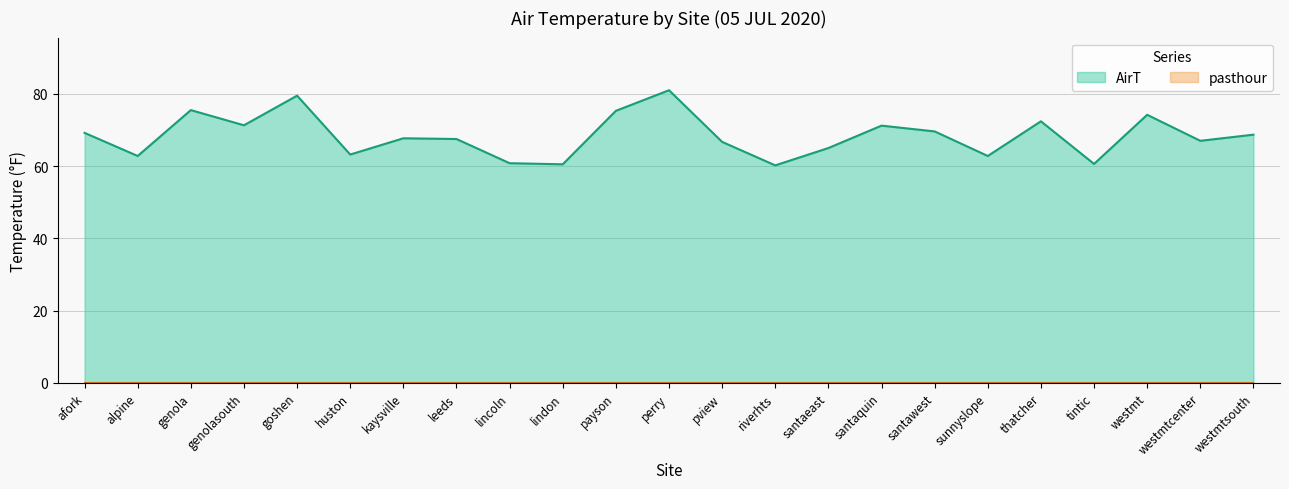

What is the smallest value displayed?

0.0